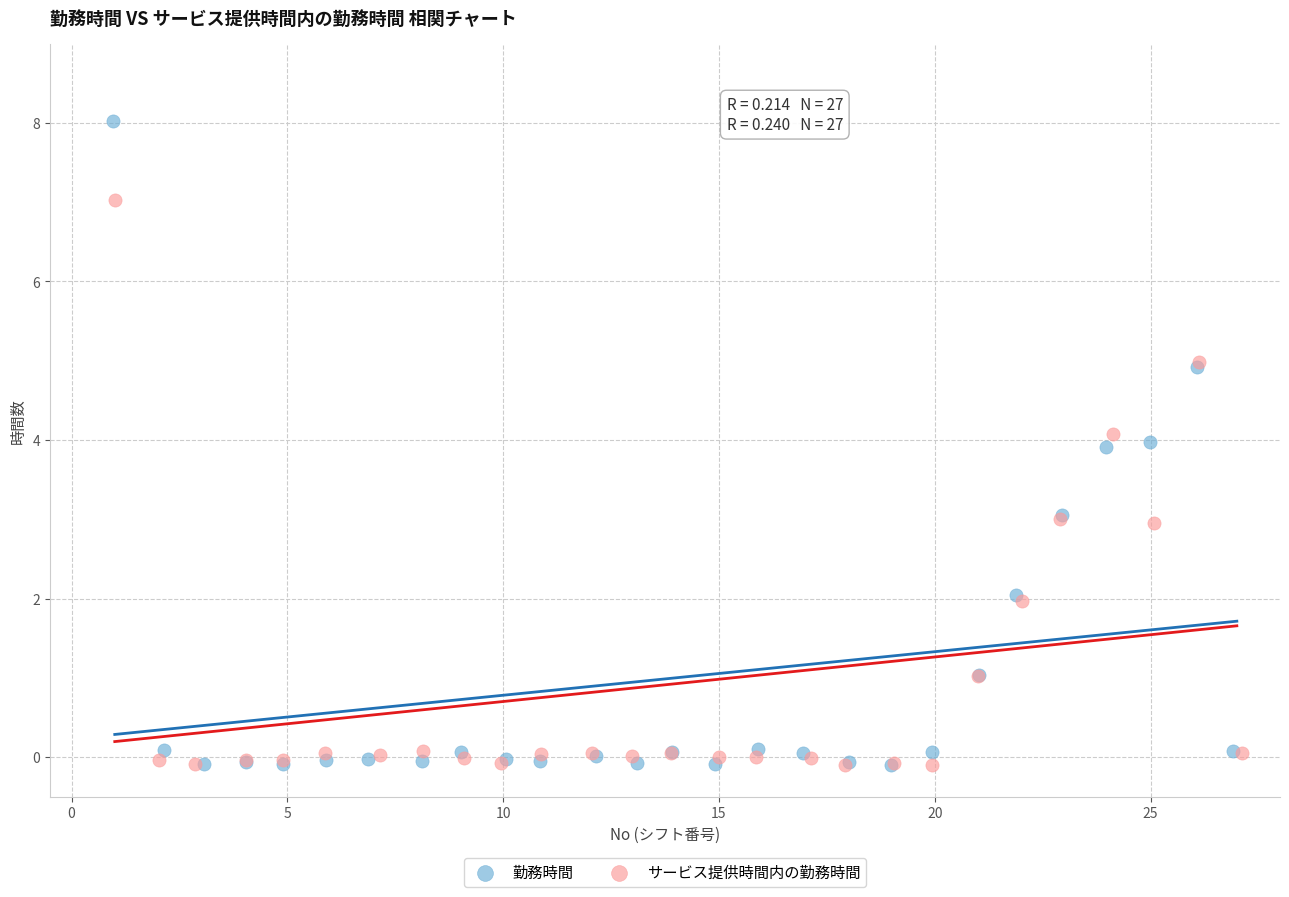

Which series has the widest spread of Y values?

勤務時間